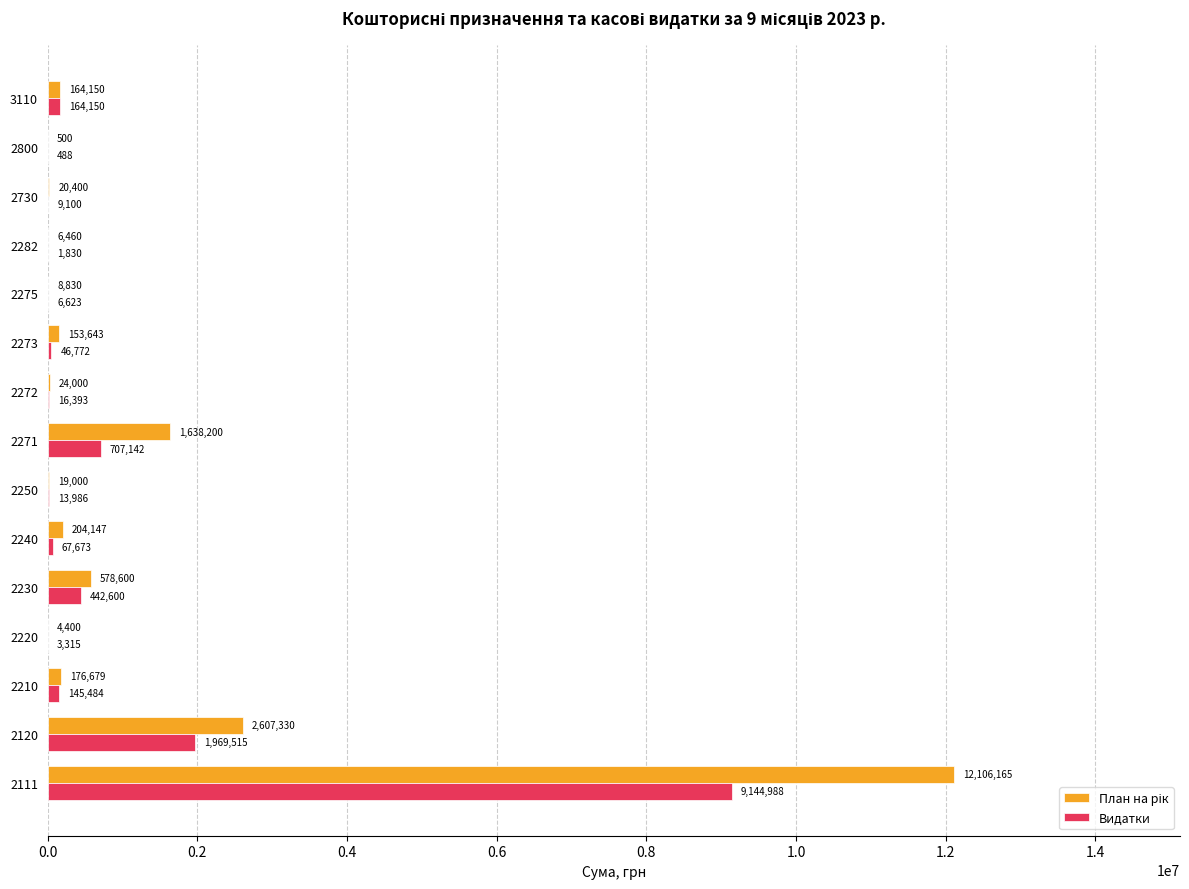

Which series changed the most between 2210 and 2273?

Видатки